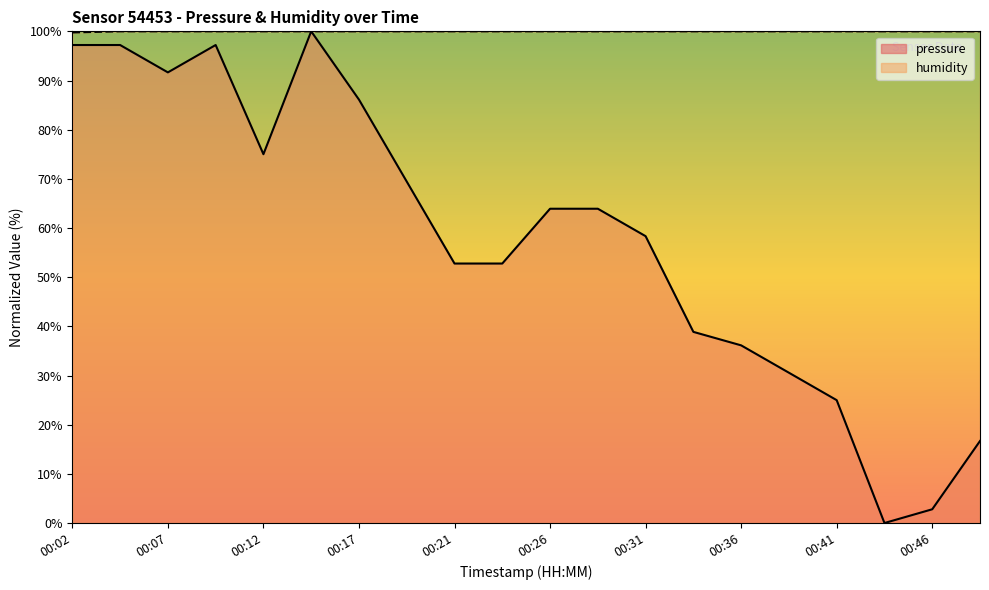

How many data points in pressure are above 63?

10